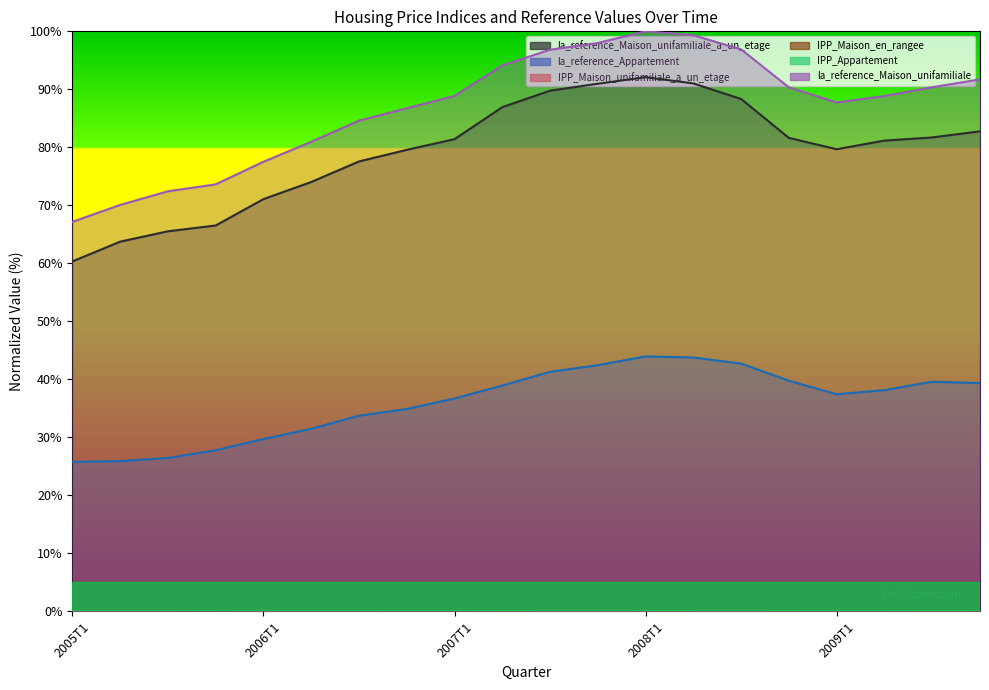

At how many categories does at least one series exceed 55?

20